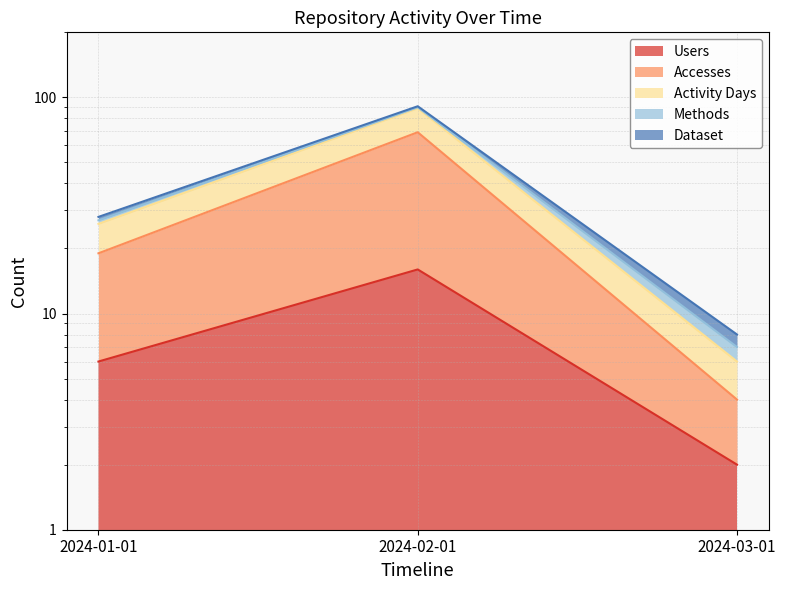

What is the sum of all Users values?

24